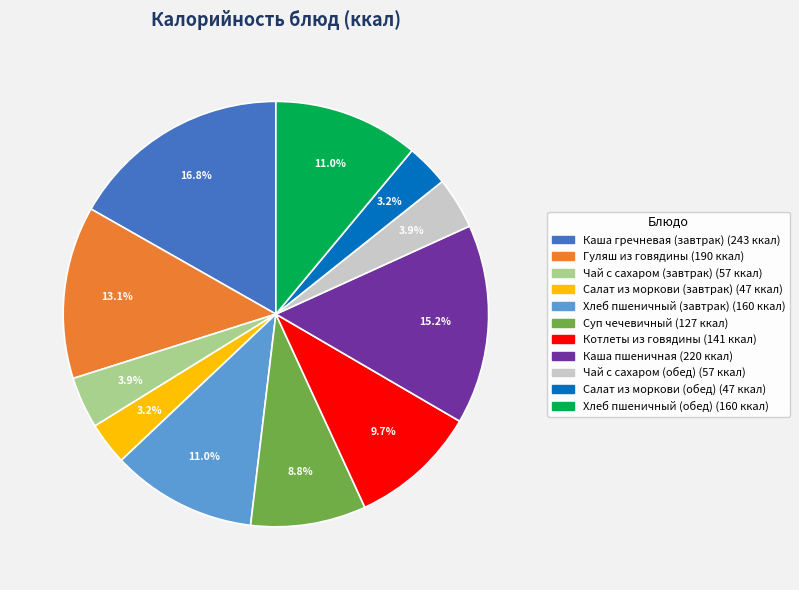

How many slices are in this pie chart?

11